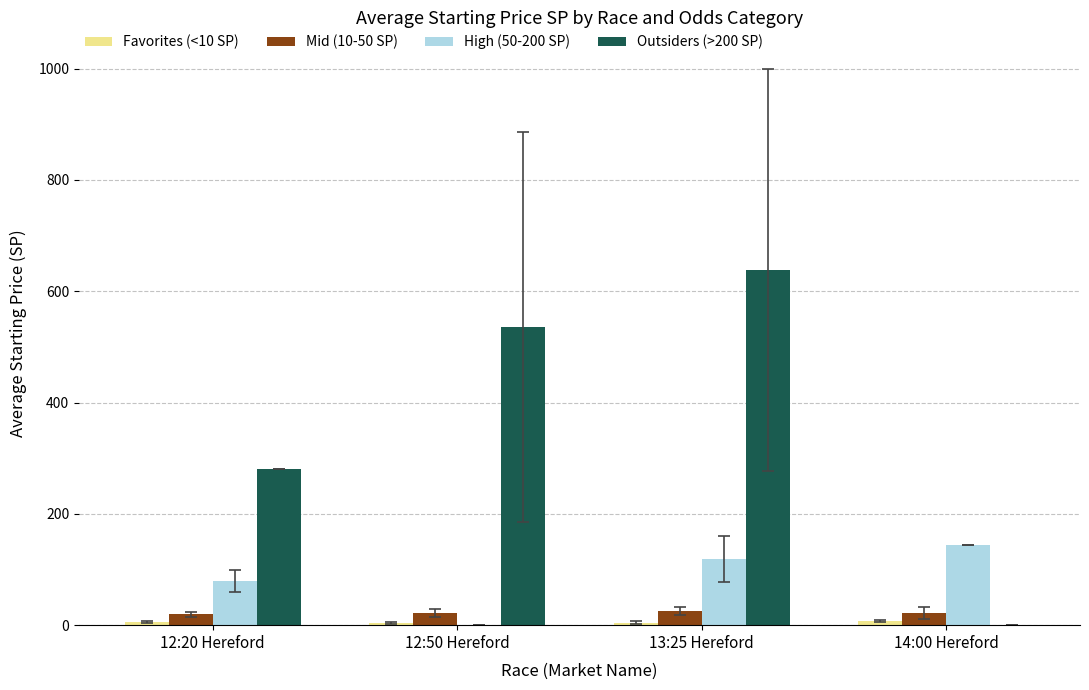

What is the sum of all Outsiders (>200 SP) values?

1454.6